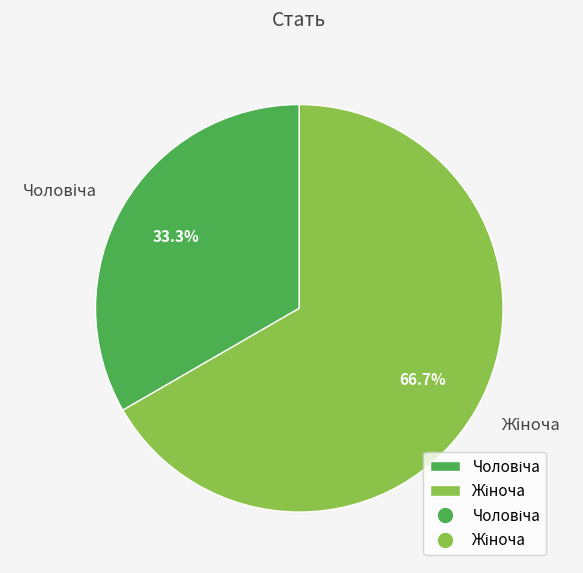

Is there a majority slice in this chart?

Yes